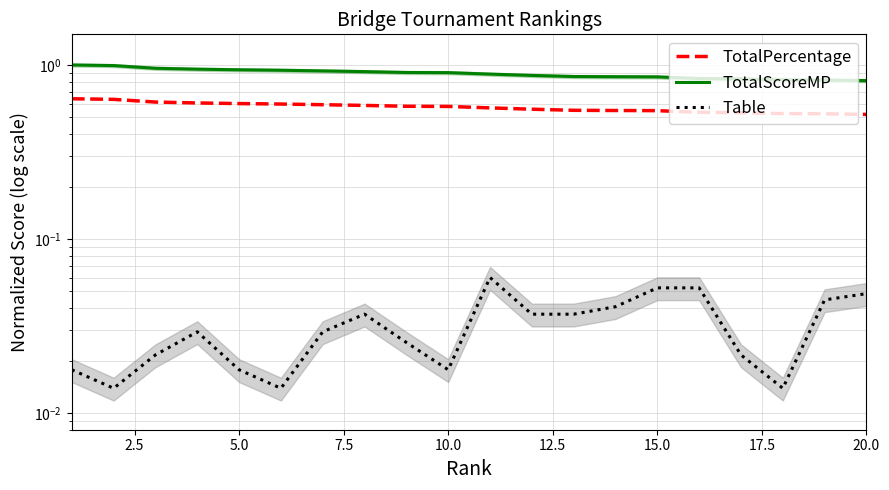

What are all the series names shown in the legend?

TotalPercentage, TotalScoreMP, Table